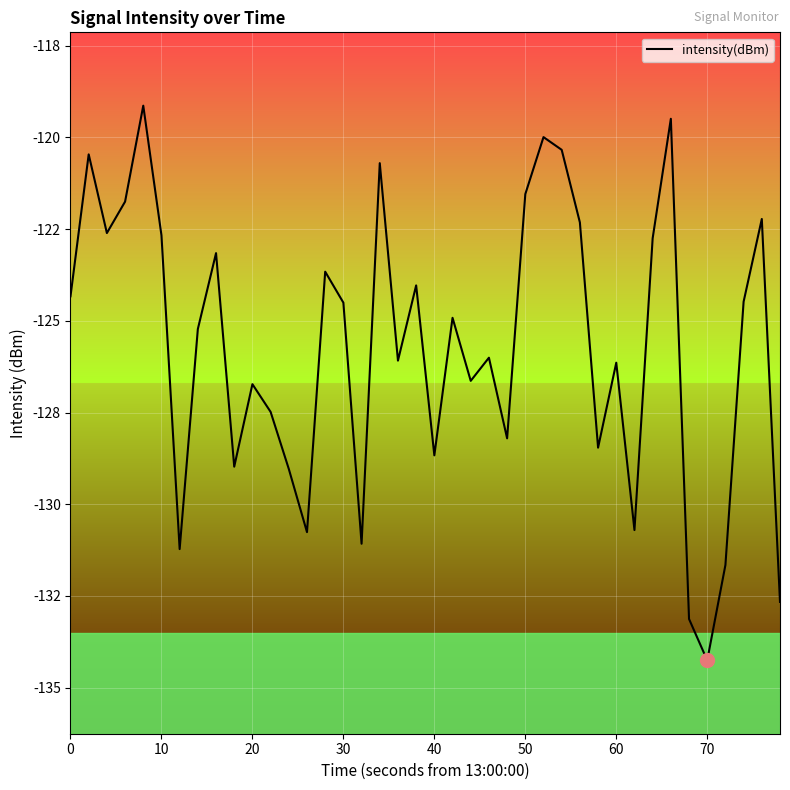

What is the difference between the maximum and second lowest values?

14.0